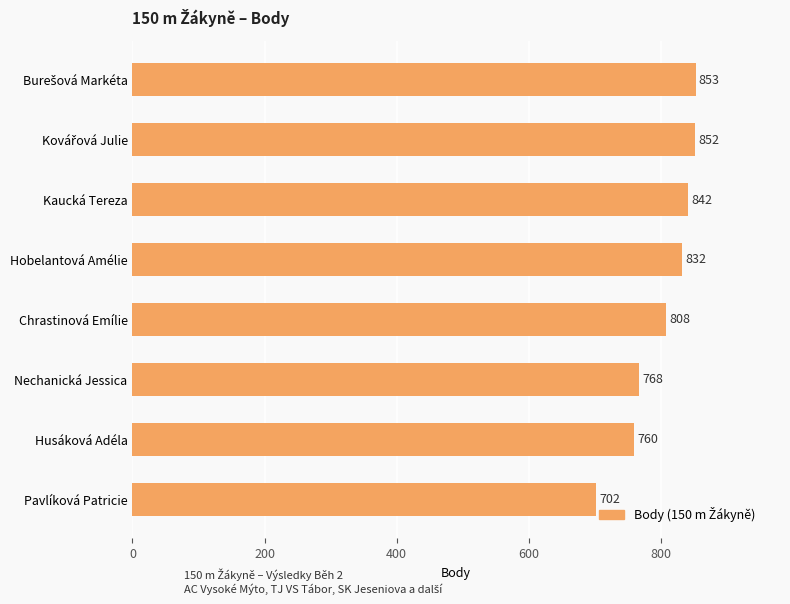

Are the bars horizontal?

Yes